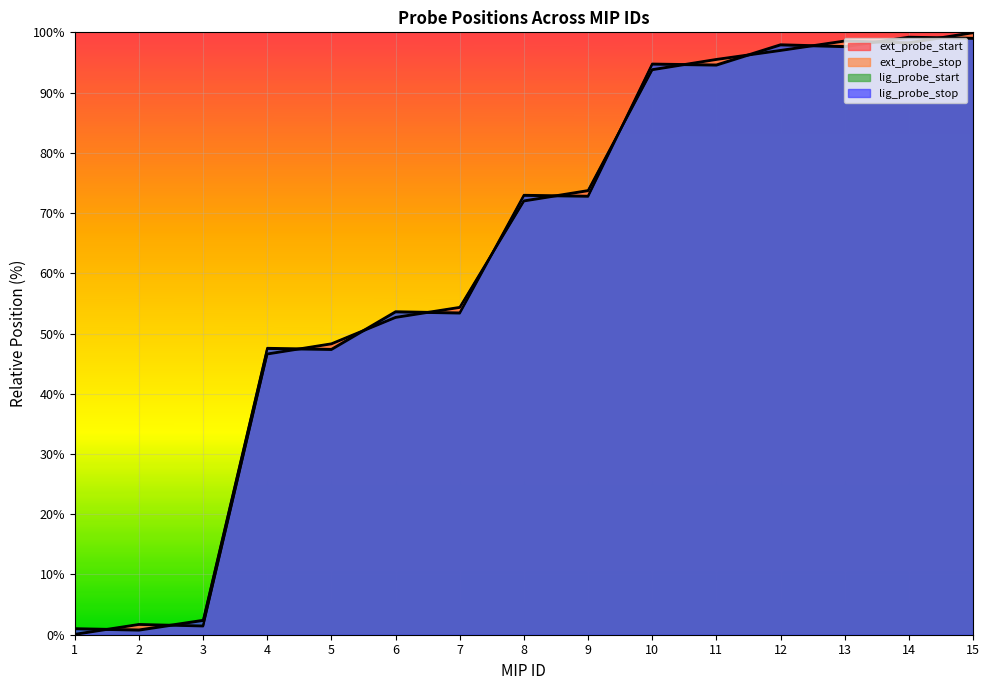

Where is the first local maximum for lig_probe_stop?

4